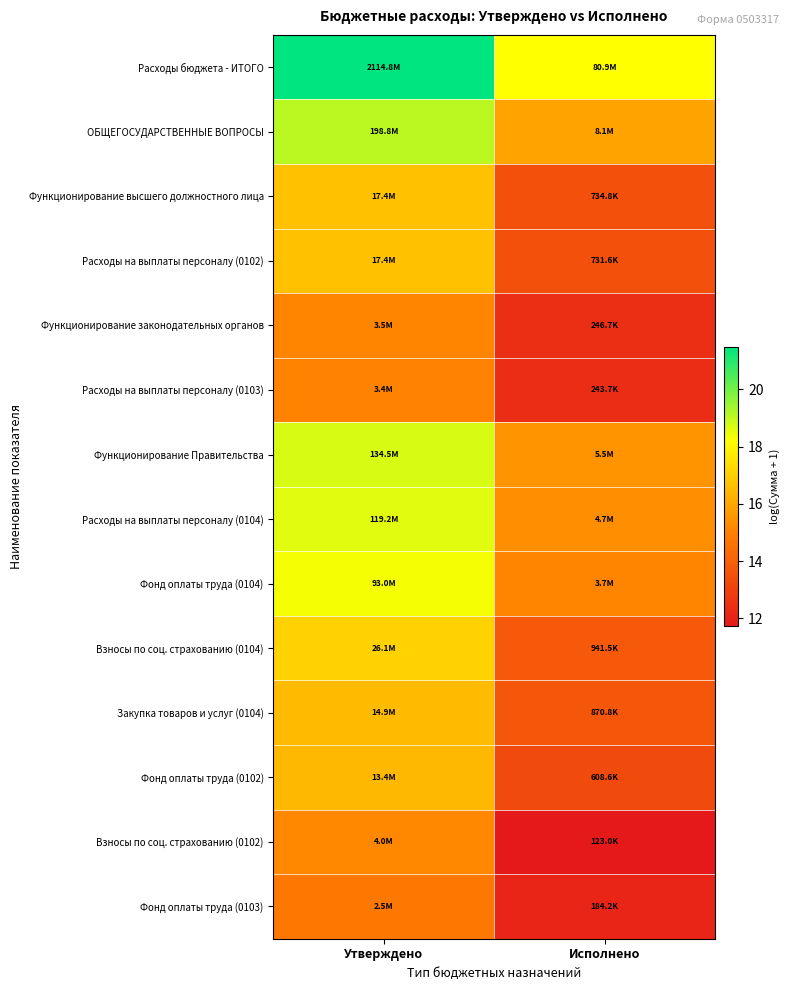

Reading right to left, transcribe all the data shown in this chart.

Расходы бюджета - ИТОГО: Исполнено=18.2	Утверждено=21.5
ОБЩЕГОСУДАРСТВЕННЫЕ ВОПРОСЫ: Исполнено=15.9	Утверждено=19.1
Функционирование высшего должностного лица: Исполнено=13.5	Утверждено=16.7
Расходы на выплаты персоналу (0102): Исполнено=13.5	Утверждено=16.7
Функционирование законодательных органов: Исполнено=12.4	Утверждено=15.1
Расходы на выплаты персоналу (0103): Исполнено=12.4	Утверждено=15.1
Функционирование Правительства: Исполнено=15.5	Утверждено=18.7
Расходы на выплаты персоналу (0104): Исполнено=15.4	Утверждено=18.6
Фонд оплаты труда (0104): Исполнено=15.1	Утверждено=18.3
Взносы по соц. страхованию (0104): Исполнено=13.8	Утверждено=17.1
Закупка товаров и услуг (0104): Исполнено=13.7	Утверждено=16.5
Фонд оплаты труда (0102): Исполнено=13.3	Утверждено=16.4
Взносы по соц. страхованию (0102): Исполнено=11.7	Утверждено=15.2
Фонд оплаты труда (0103): Исполнено=12.1	Утверждено=14.7